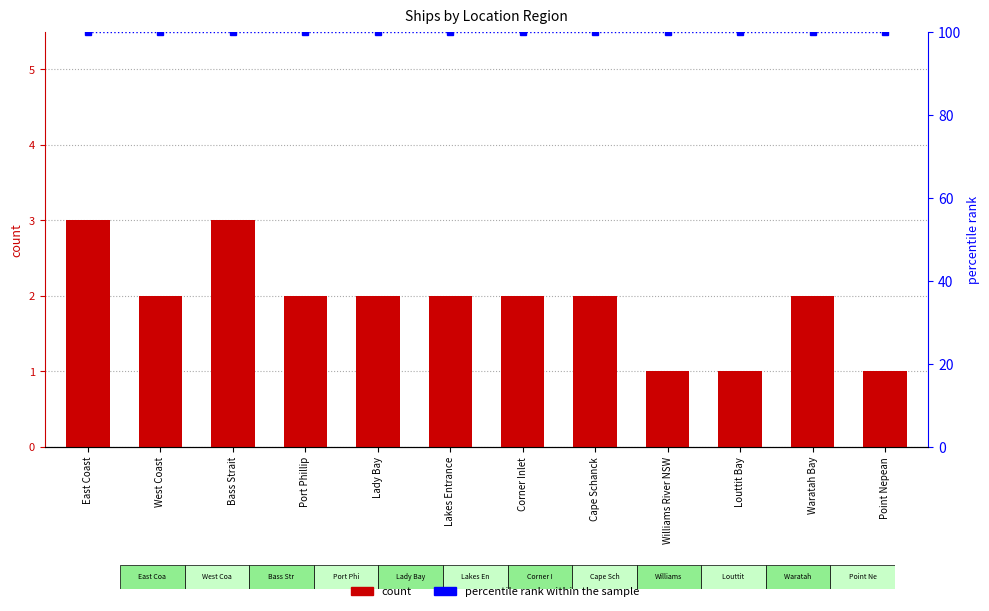

The count series shows 3 at West Coast. True or false?

False